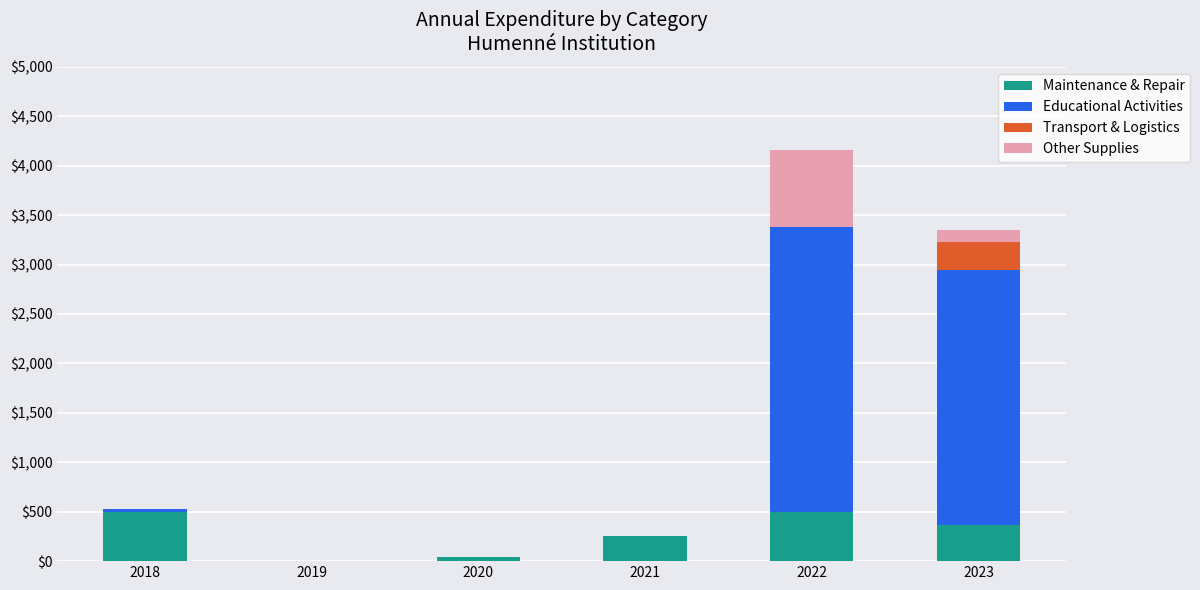

At which category is the sum across all series the highest?

2022